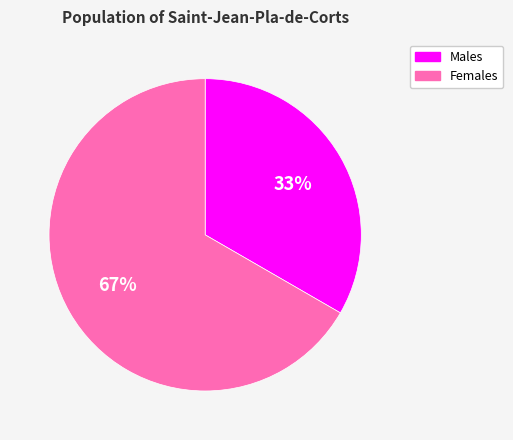

Do Females and Males together represent more than half of the pie?

Yes